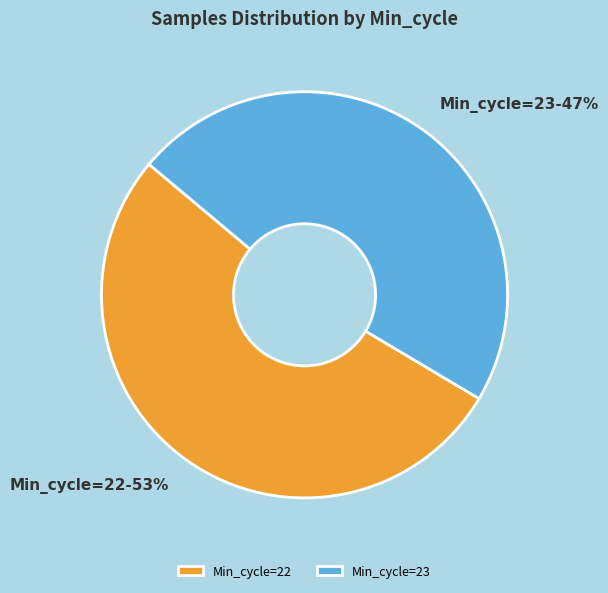

Combined, do Min_cycle=23 and Min_cycle=22 account for over 50%?

Yes